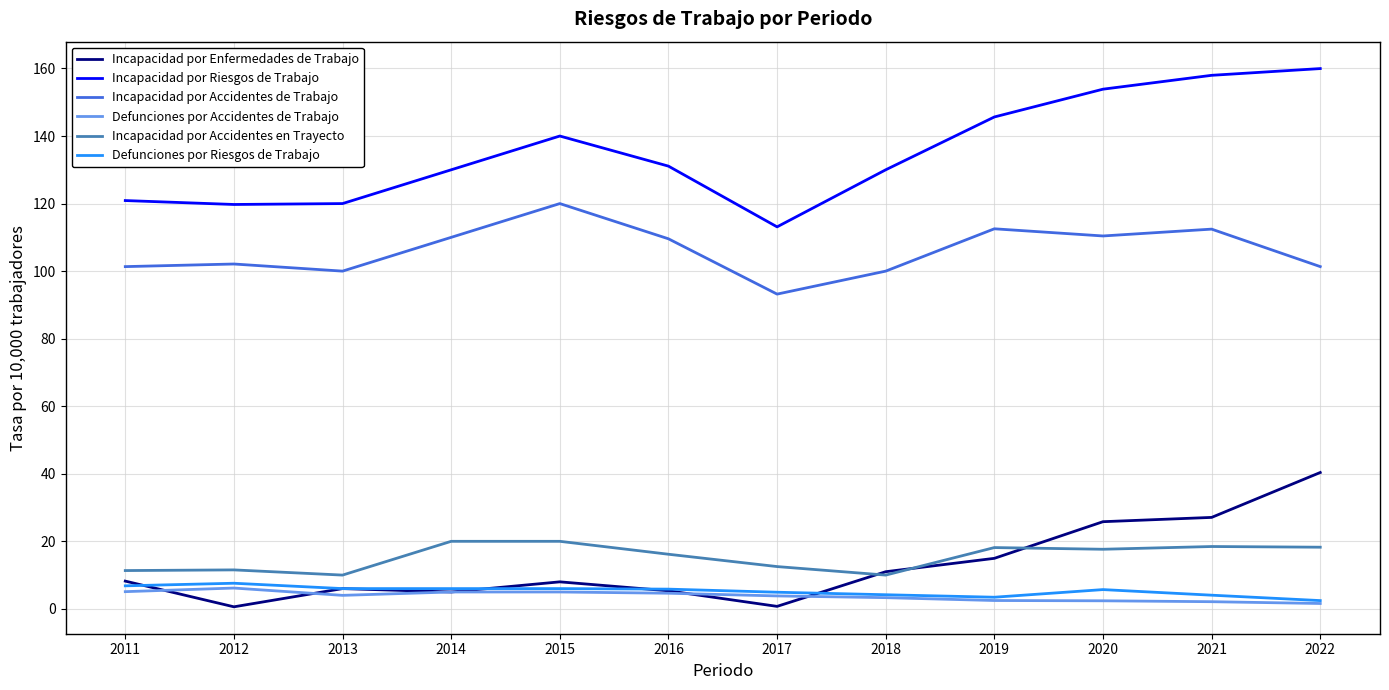

Is the value of Incapacidad por Riesgos de Trabajo at 2012 greater than the value of Defunciones por Accidentes de Trabajo at 2021?

Yes